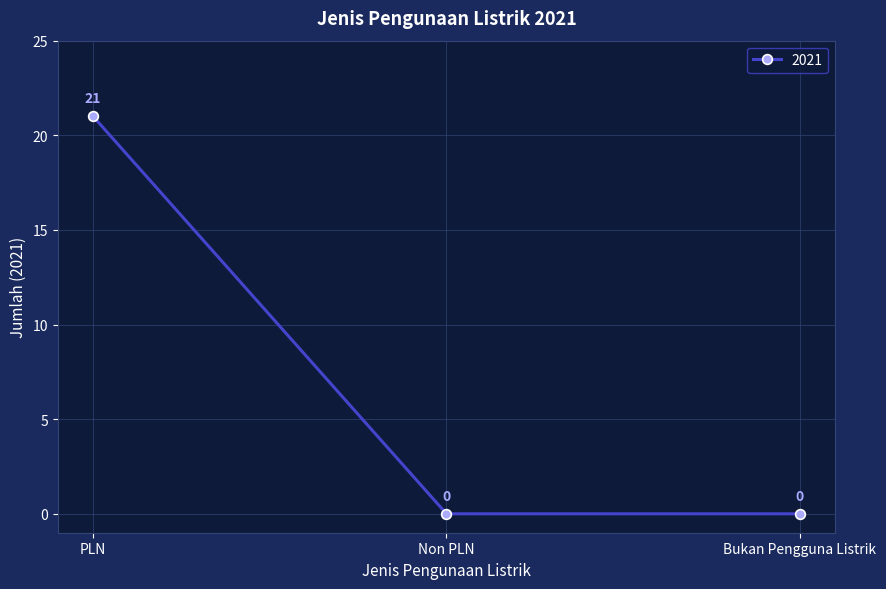

How many lines are shown in the chart?

1